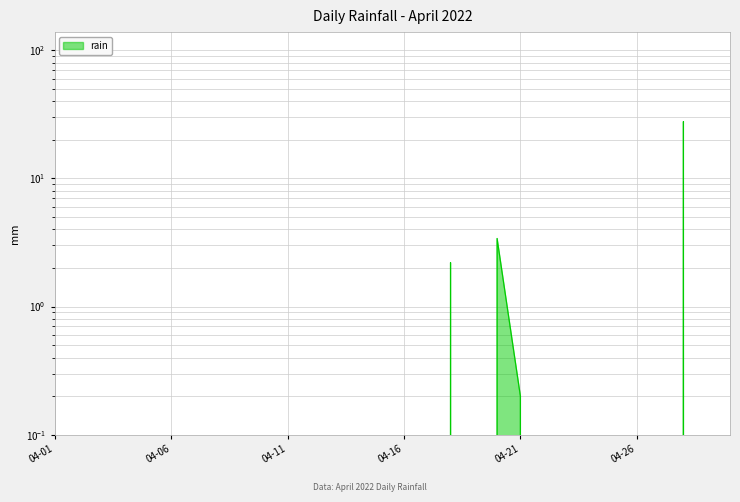

Rank the categories by value from lowest to highest.

2022-04-01, 2022-04-02, 2022-04-03, 2022-04-04, 2022-04-05, 2022-04-06, 2022-04-07, 2022-04-08, 2022-04-09, 2022-04-10, 2022-04-11, 2022-04-12, 2022-04-13, 2022-04-14, 2022-04-15, 2022-04-16, 2022-04-17, 2022-04-19, 2022-04-22, 2022-04-23, 2022-04-24, 2022-04-25, 2022-04-26, 2022-04-27, 2022-04-29, 2022-04-30, 2022-04-21, 2022-04-18, 2022-04-20, 2022-04-28